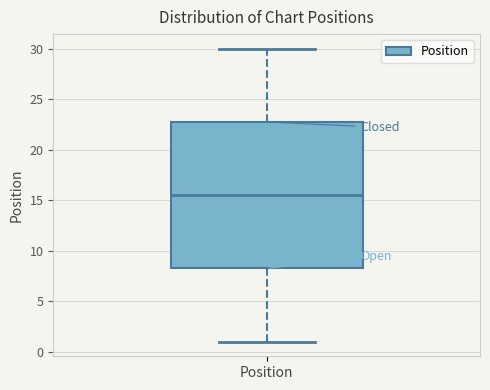

Read this box plot against the y-axis: the position of the median line, the range covered by the box, and the ends of both whiskers. The values are not printed on the chart, so give them approximately, as read against the axis.

median 15.5, box 8.5 to 23.0, whiskers 1.0 to 30.0